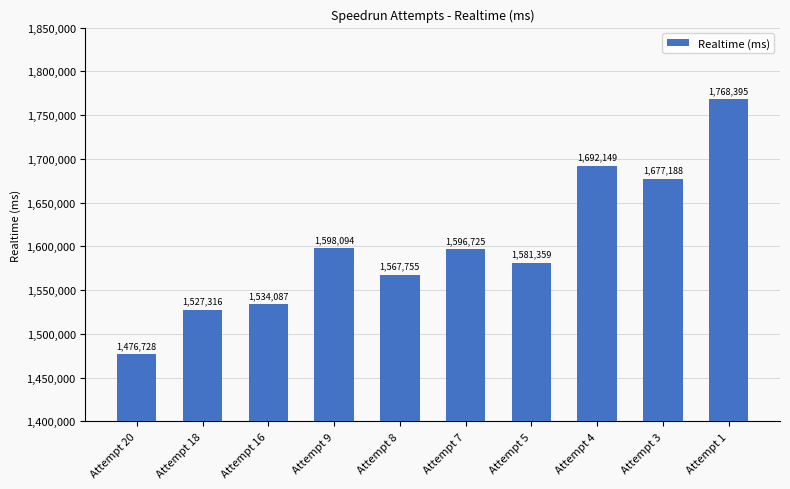

What is the smallest value displayed?

1476728